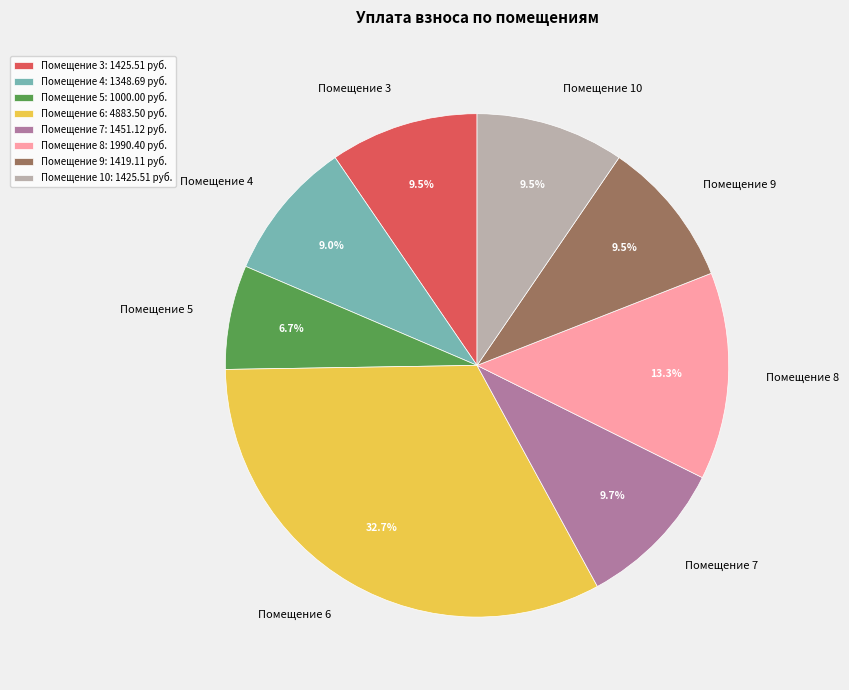

Is there any slice that represents more than half of the pie?

No